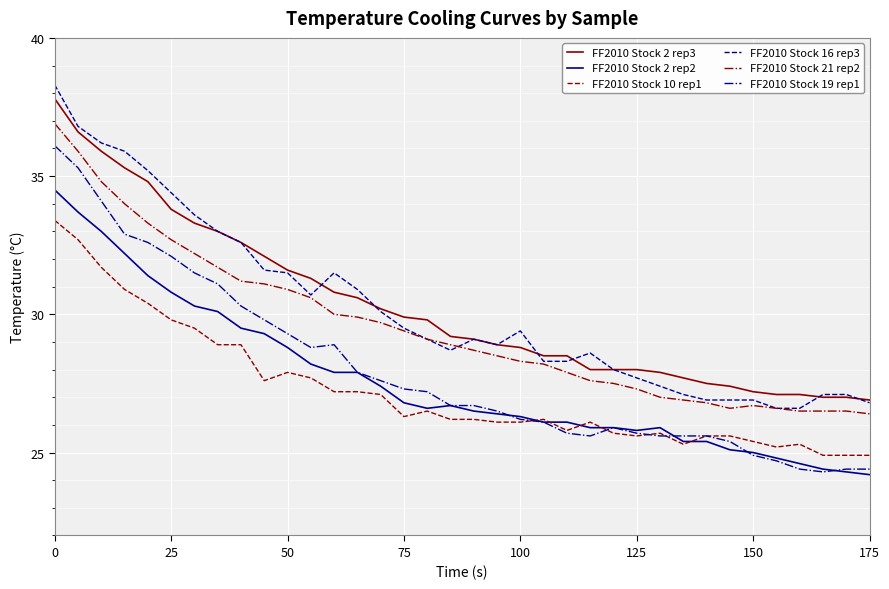

Rank the series by their maximum value, from lowest to highest.

FF2010 Stock 10 rep1, FF2010 Stock 2 rep2, FF2010 Stock 19 rep1, FF2010 Stock 21 rep2, FF2010 Stock 2 rep3, FF2010 Stock 16 rep3